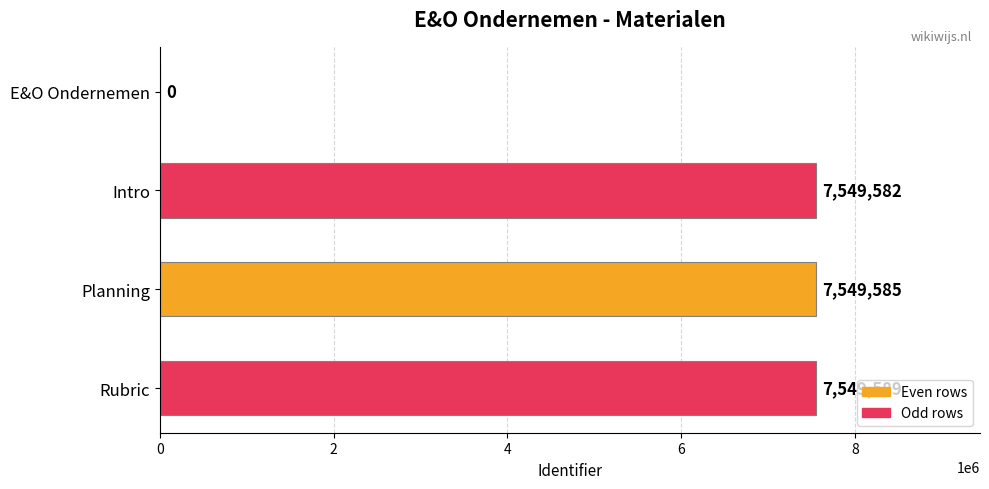

What is the change in value from E&O Ondernemen to Intro?

+7549582